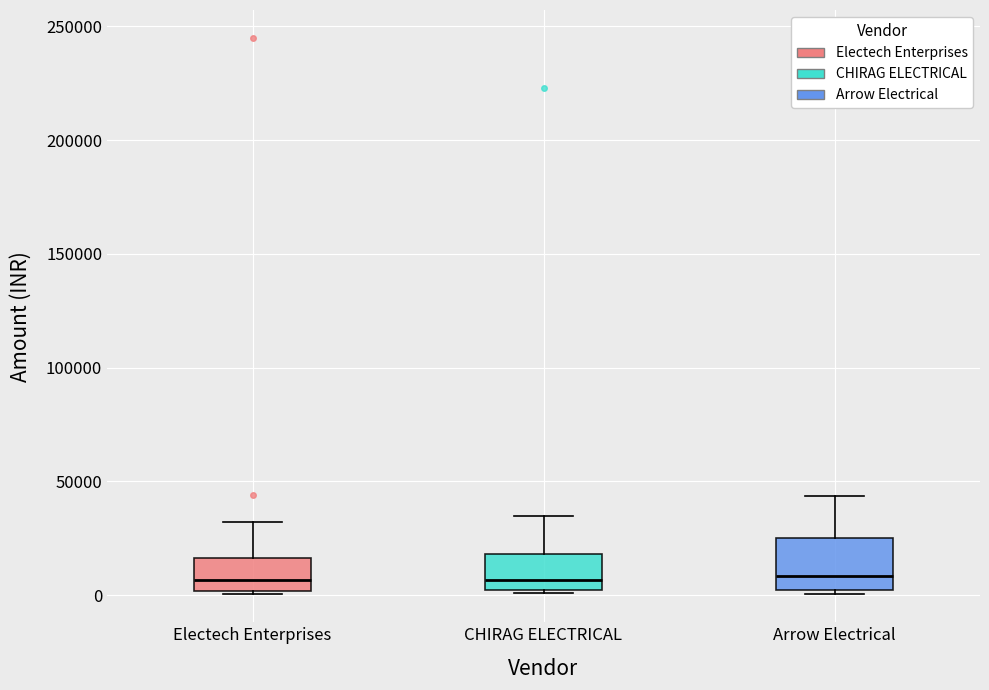

Which box is the tallest, from its lower edge to its upper edge?

Arrow Electrical